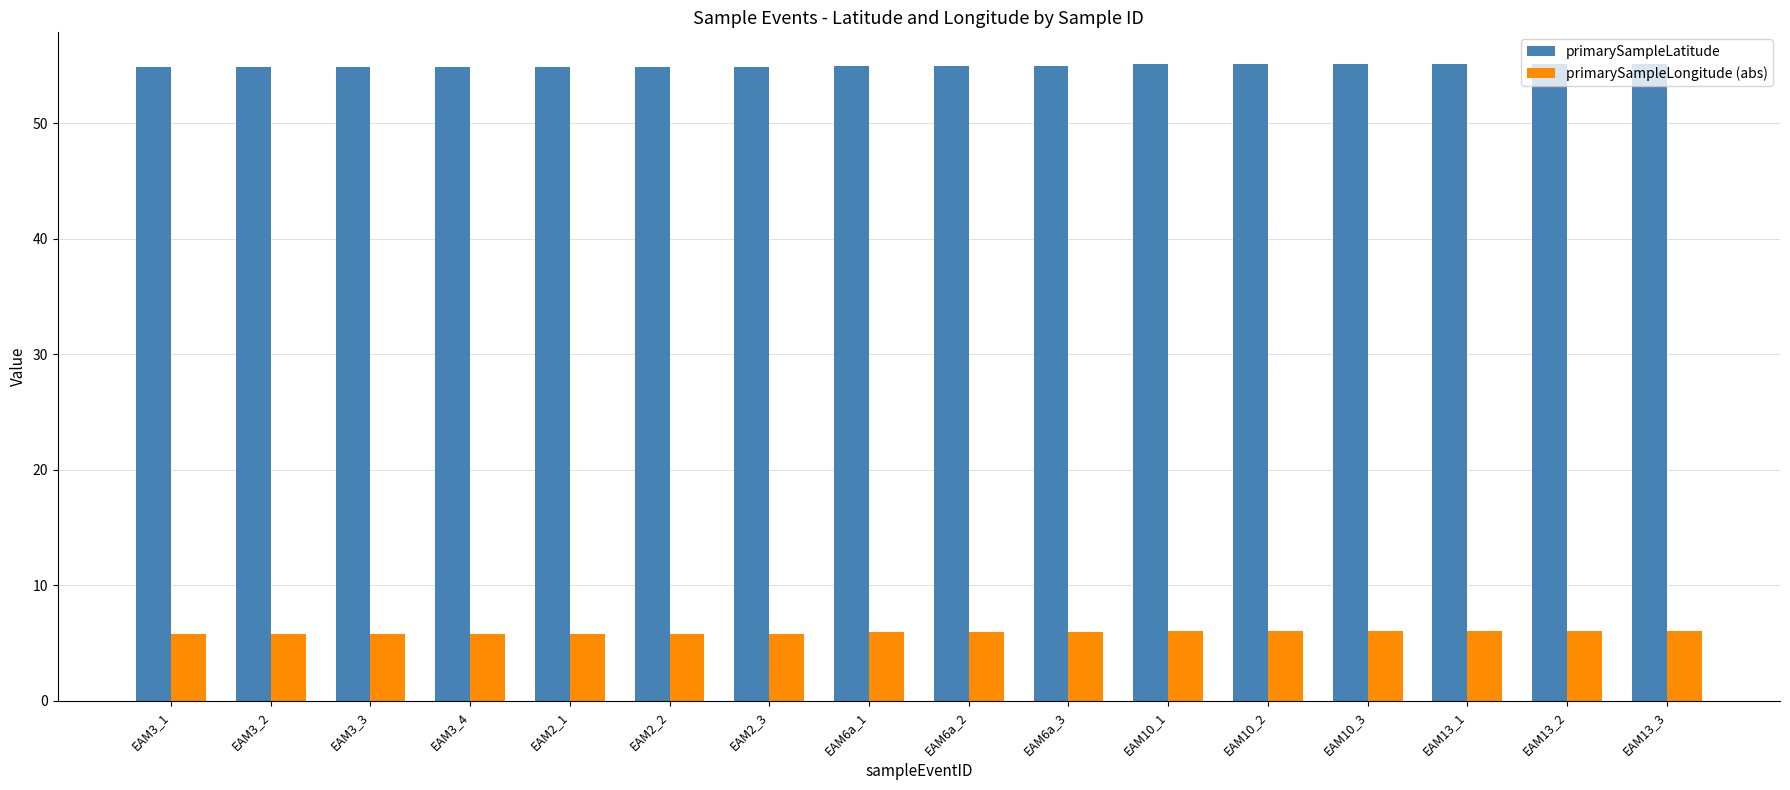

Are the bars grouped side by side (vs. stacked)?

Yes